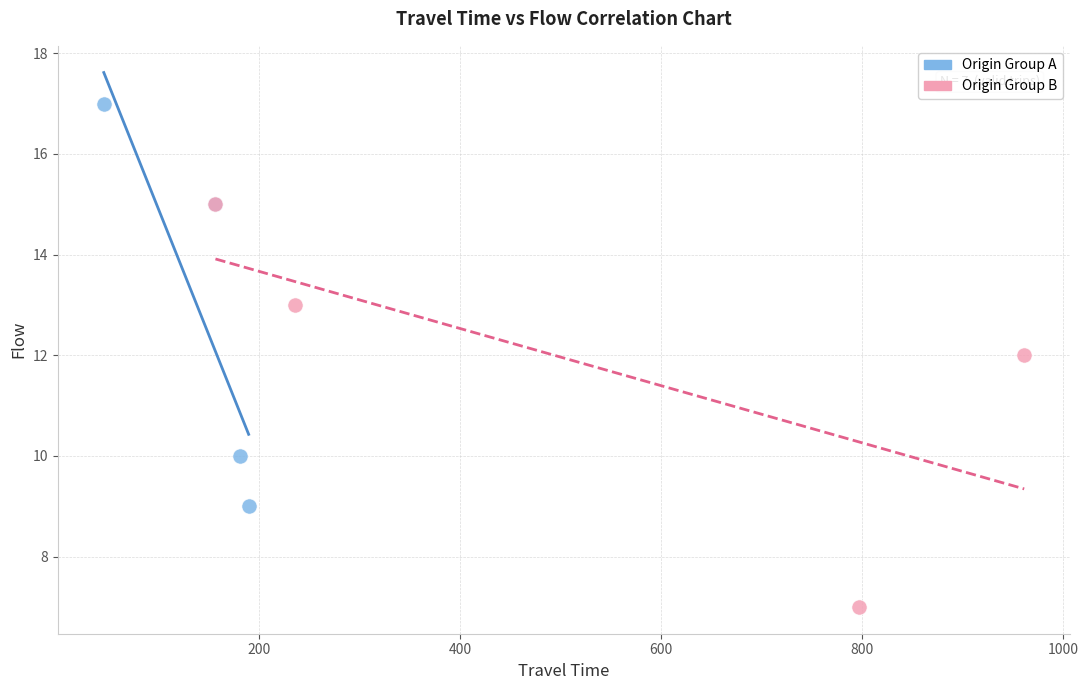

Which series reaches the maximum Y coordinate?

Origin Group A